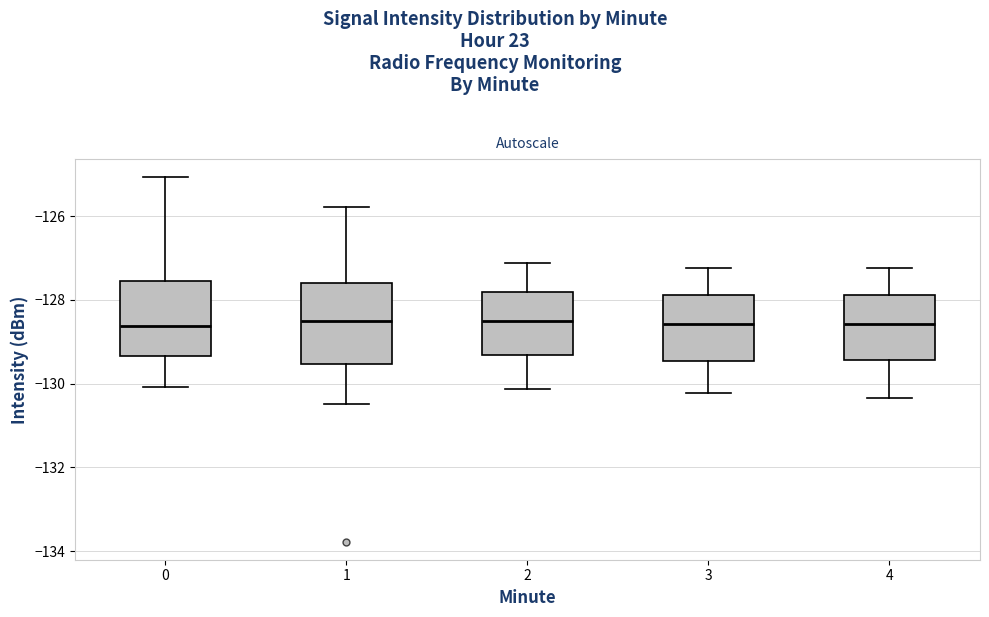

Reading left to right, read every box against the y-axis: the position of its median line, the range the box covers, and the ends of its whiskers. The values are not printed on the chart, so give them approximately, as read against the axis.

0: median -128.6, box -129.4 to -127.6, whiskers -130.0 to -125.0
1: median -128.6, box -129.6 to -127.6, whiskers -130.4 to -125.8
2: median -128.6, box -129.4 to -127.8, whiskers -130.2 to -127.2
3: median -128.6, box -129.4 to -127.8, whiskers -130.2 to -127.2
4: median -128.6, box -129.4 to -127.8, whiskers -130.4 to -127.2